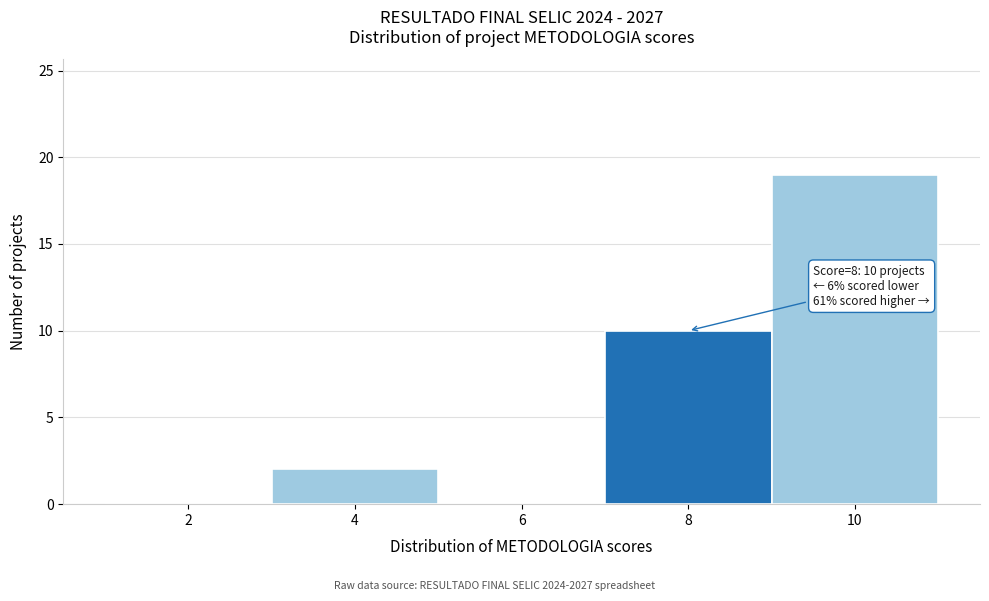

Reading left to right, list all the values displayed in this chart.

2=0	4=2	6=0	8=10	10=19